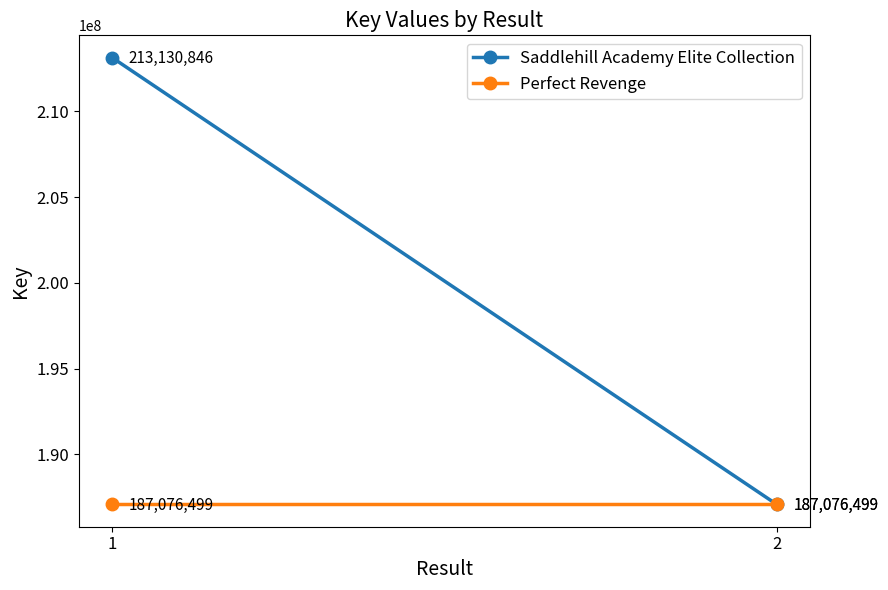

How many distinct data groups are displayed?

2